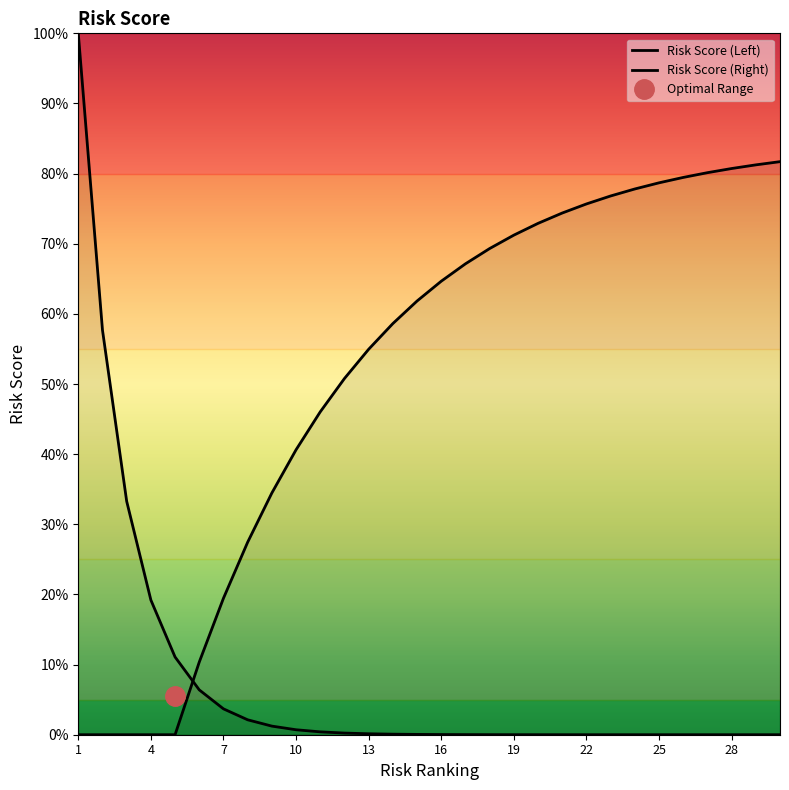

Which series has the widest spread of values?

Risk Score (Left)